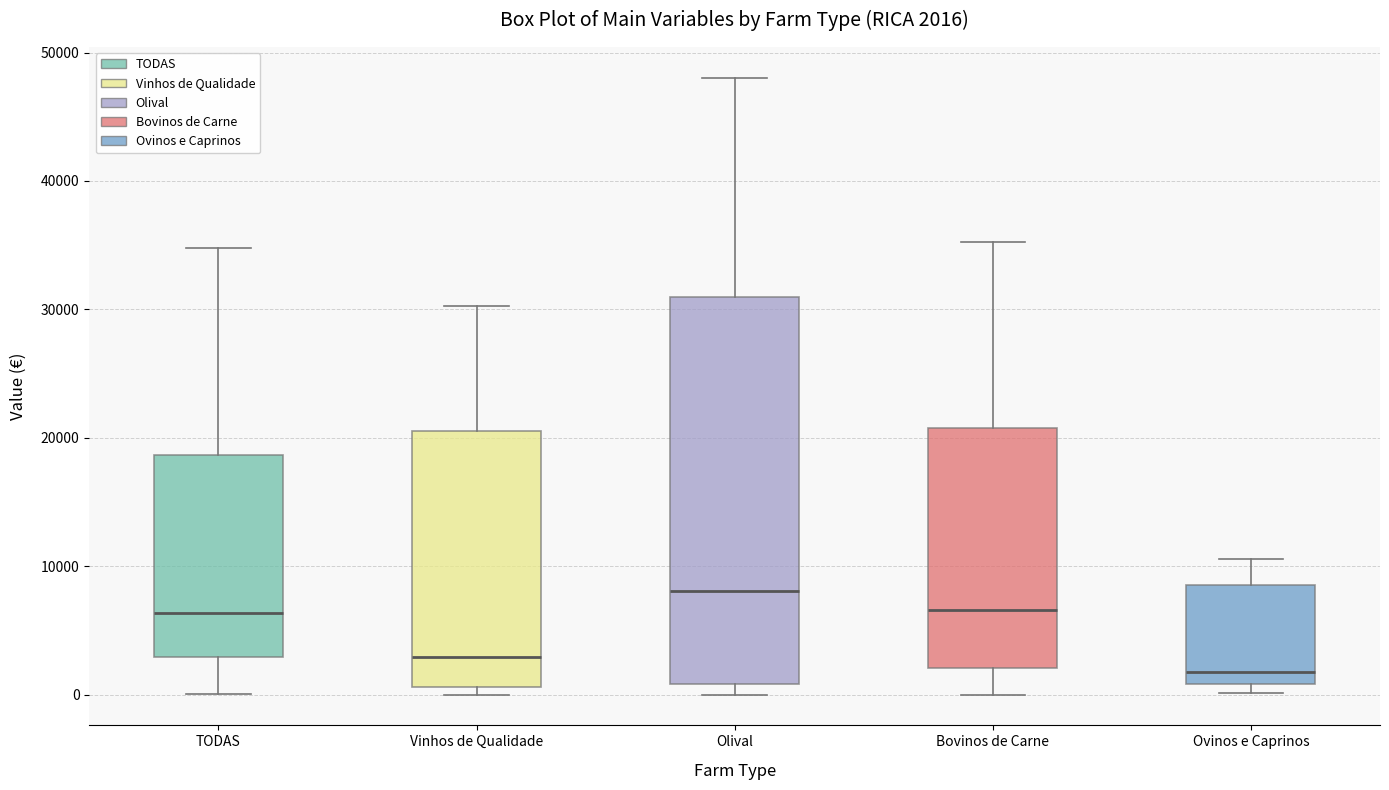

Which box's median line is the lowest?

Ovinos e Caprinos